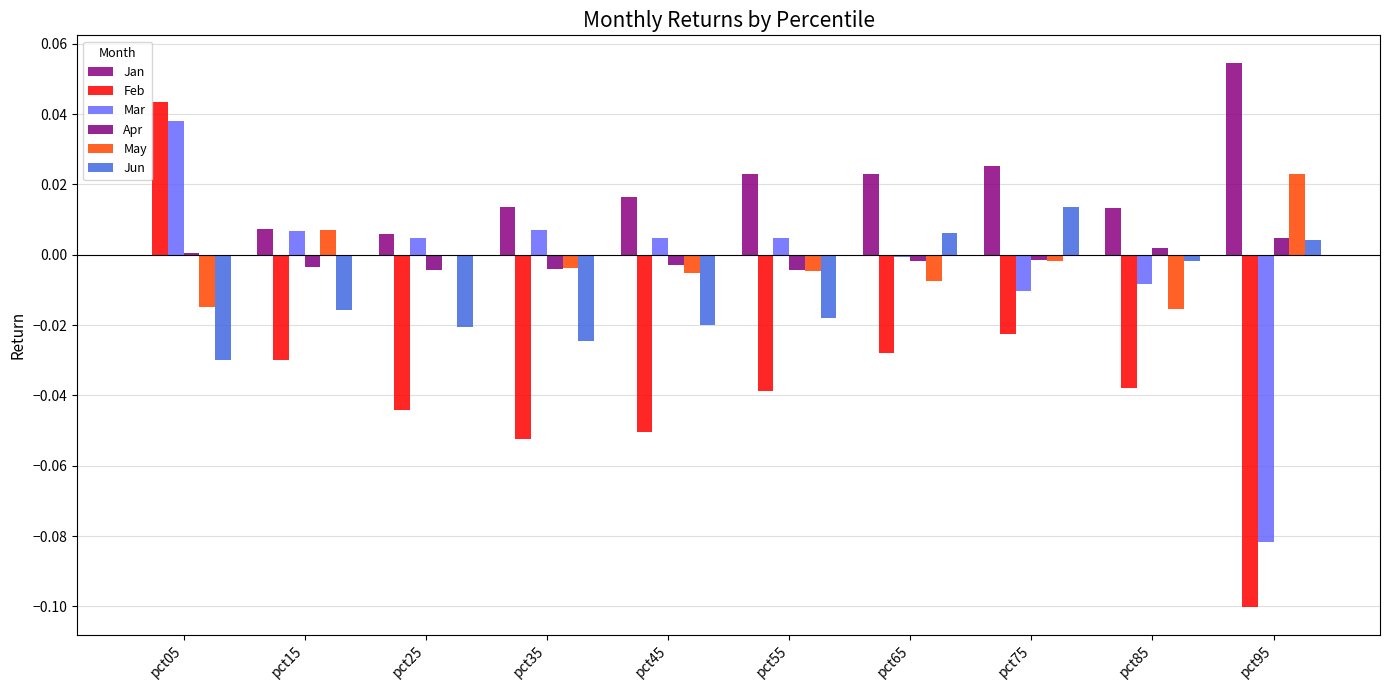

Between pct45 and pct95, which is larger?

pct95